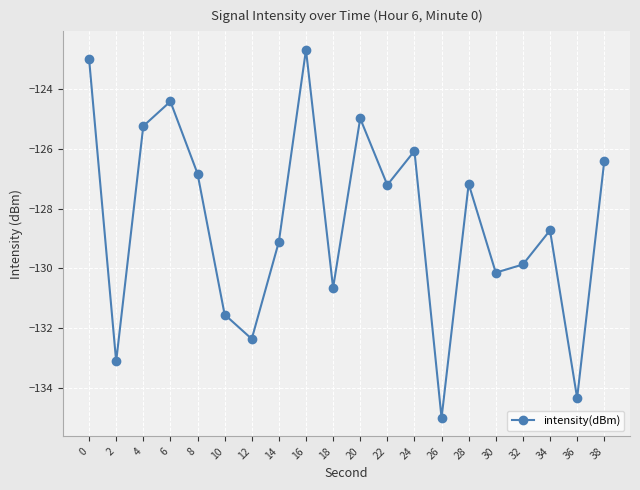

Does the chart display data point markers on the line(s)?

Yes